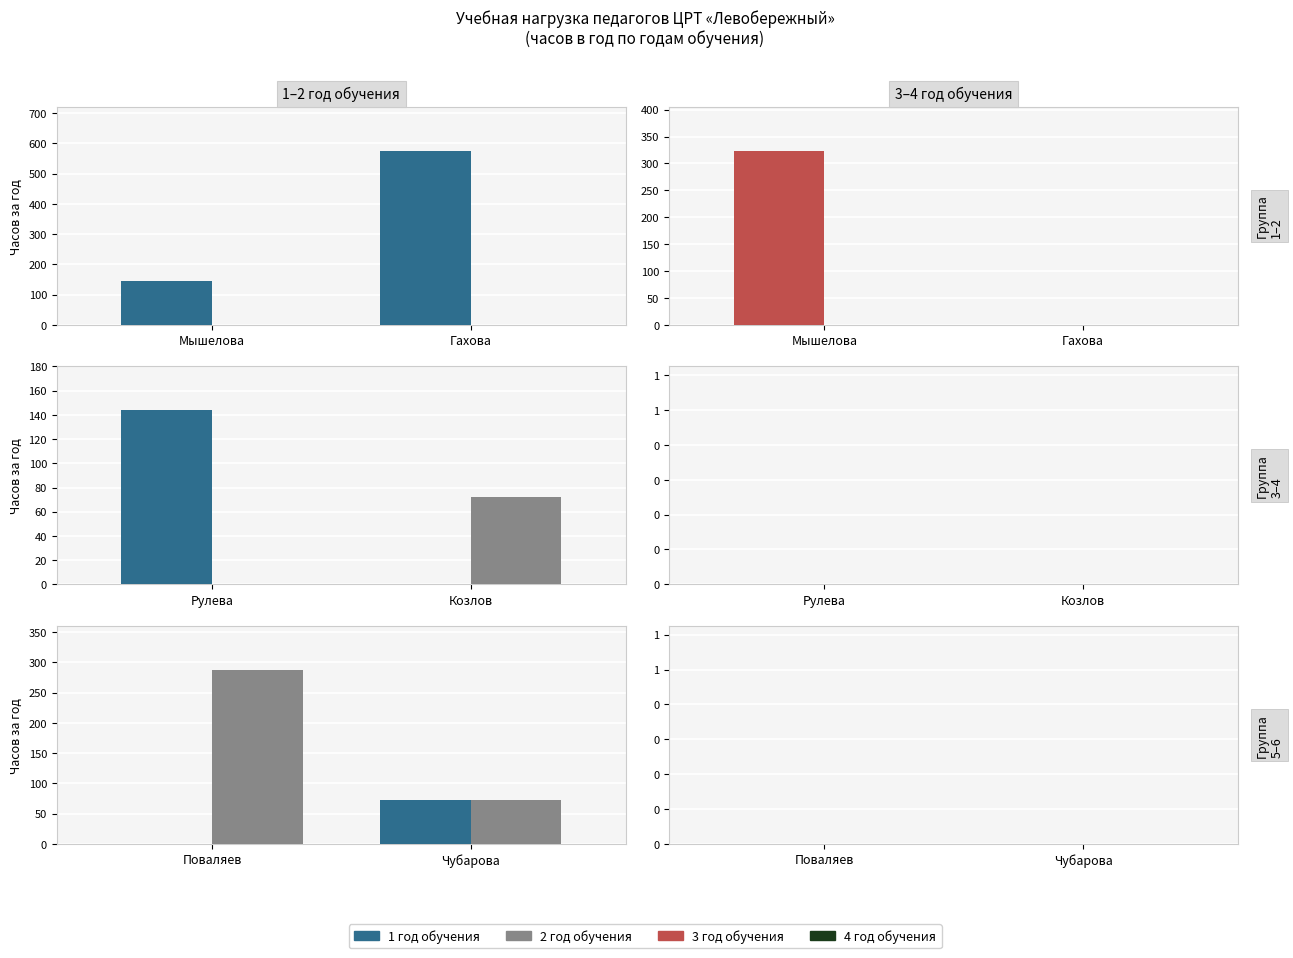

Rank the series by their maximum value, from highest to lowest.

1 год обучения (итого), 3 год обучения (итого), 2 год обучения (итого), 4 год обучения (итого)